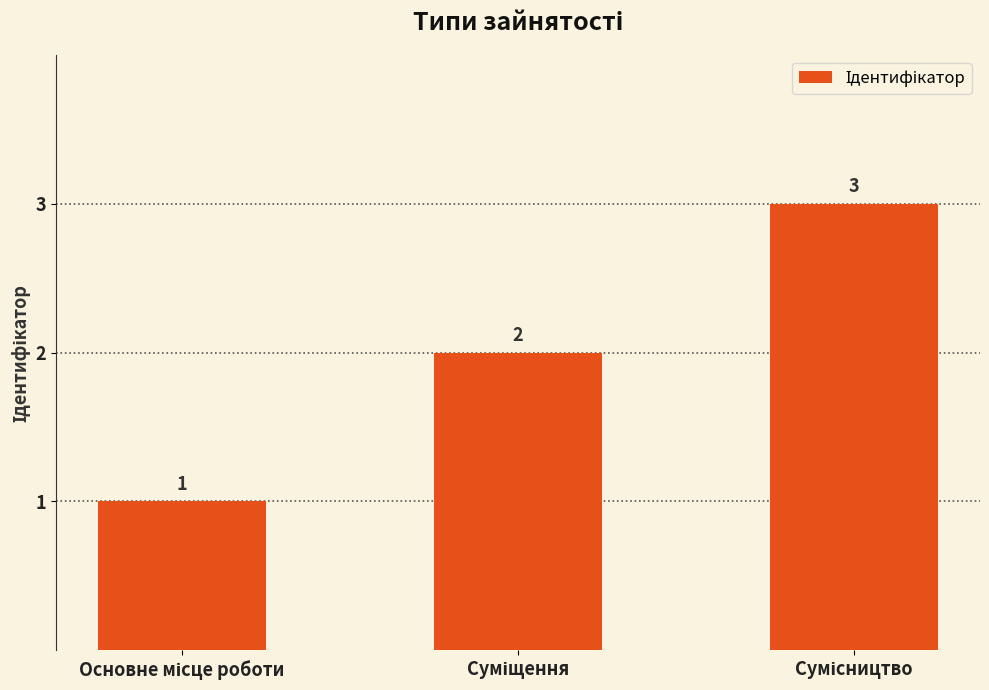

Does the chart contain any negative values?

No